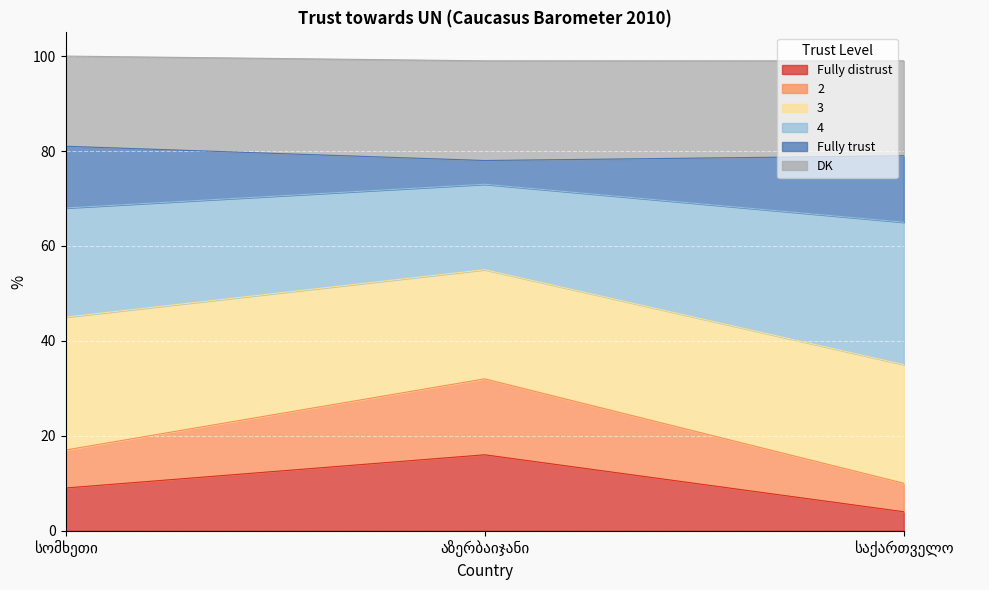

What is the label of the 3rd point from the right?

სომხეთი